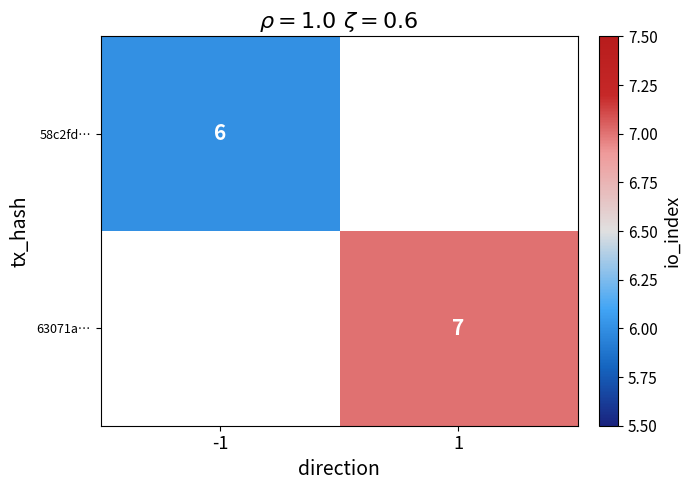

At how many categories does at least one series exceed 6?

1